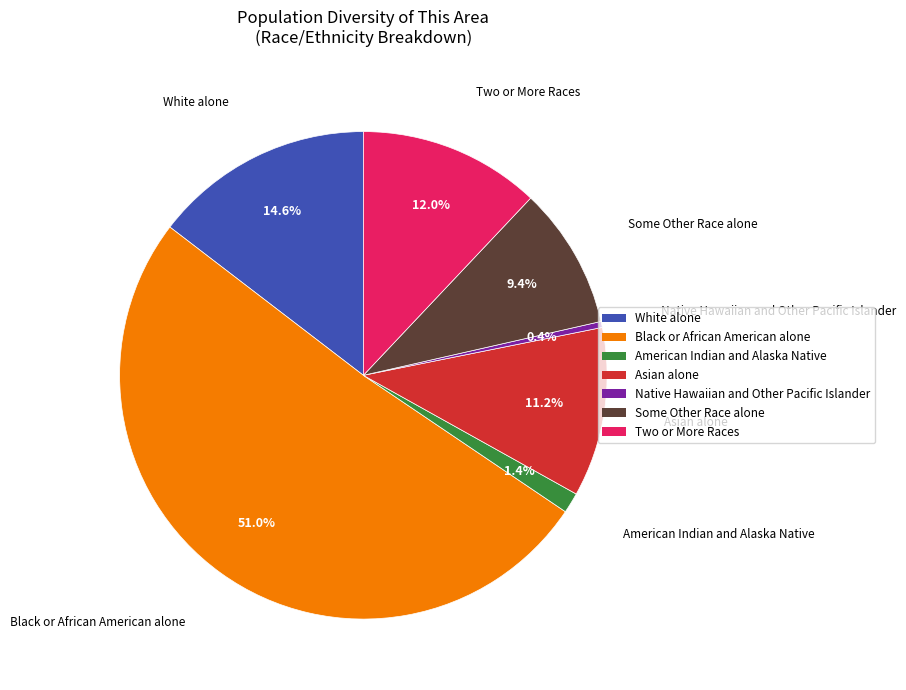

Rank the categories by value from lowest to highest.

Native Hawaiian and Other Pacific Islander, American Indian and Alaska Native, Some Other Race alone, Asian alone, Two or More Races, White alone, Black or African American alone